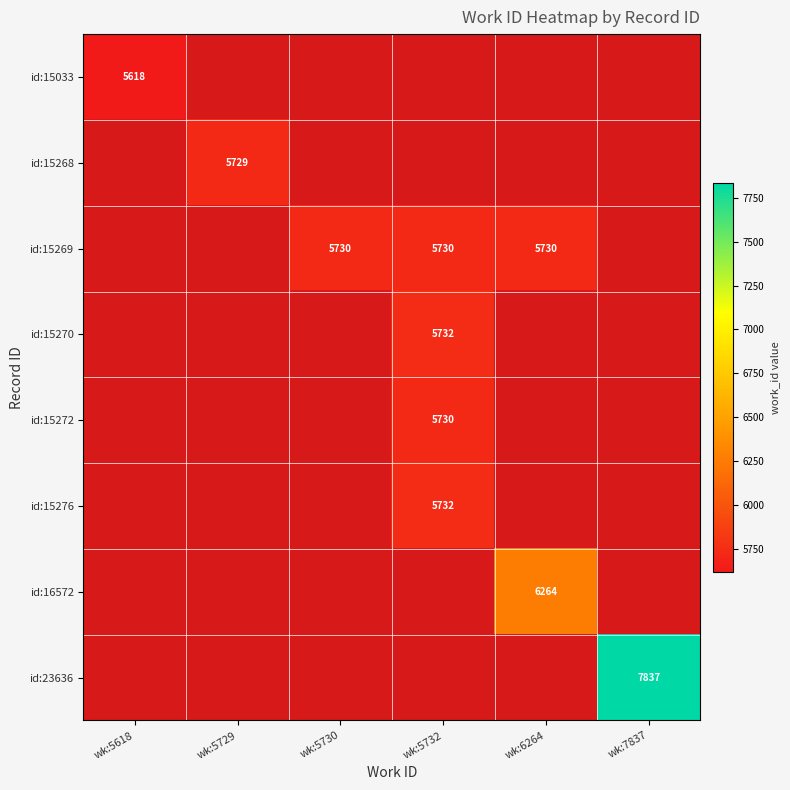

Is it true that id:23636 equals 7837 at wk:7837?

True